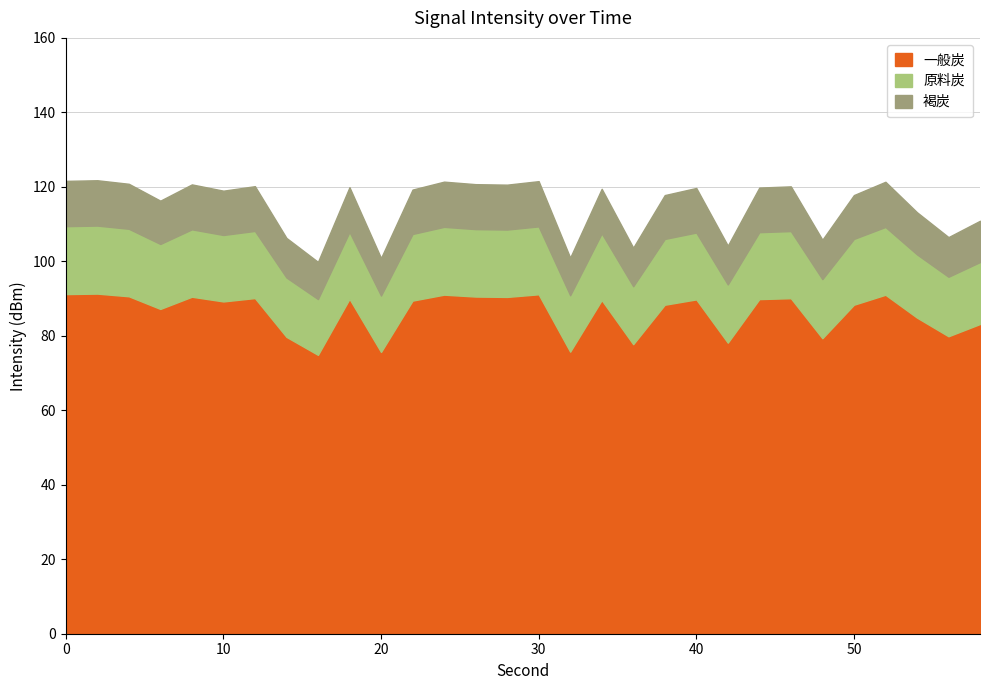

What is the maximum value for 一般炭?

91.3